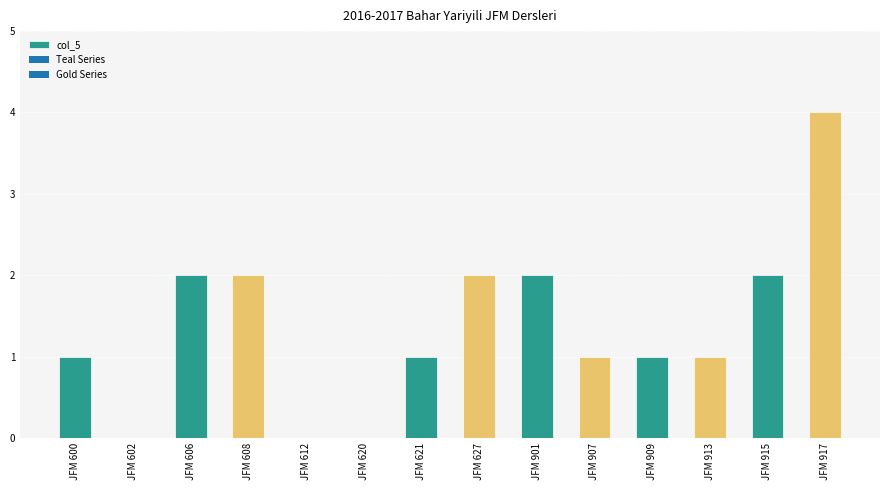

Approximately how many times larger is the value at JFM 627 compared to JFM 909?

2.0